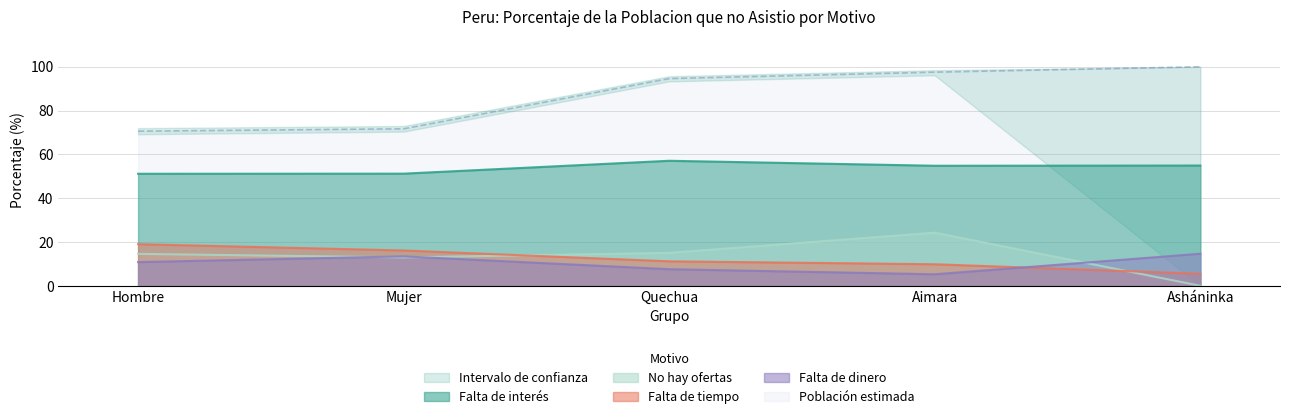

At which label does Población estimada reach its peak?

Asháninka